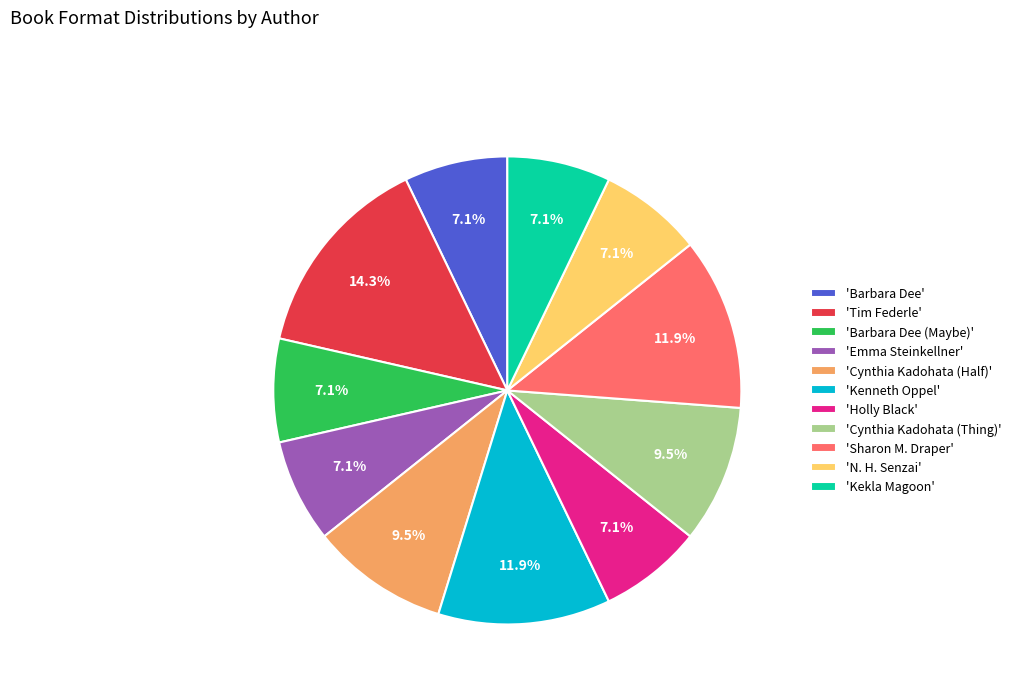

Is there any slice that represents more than half of the pie?

No